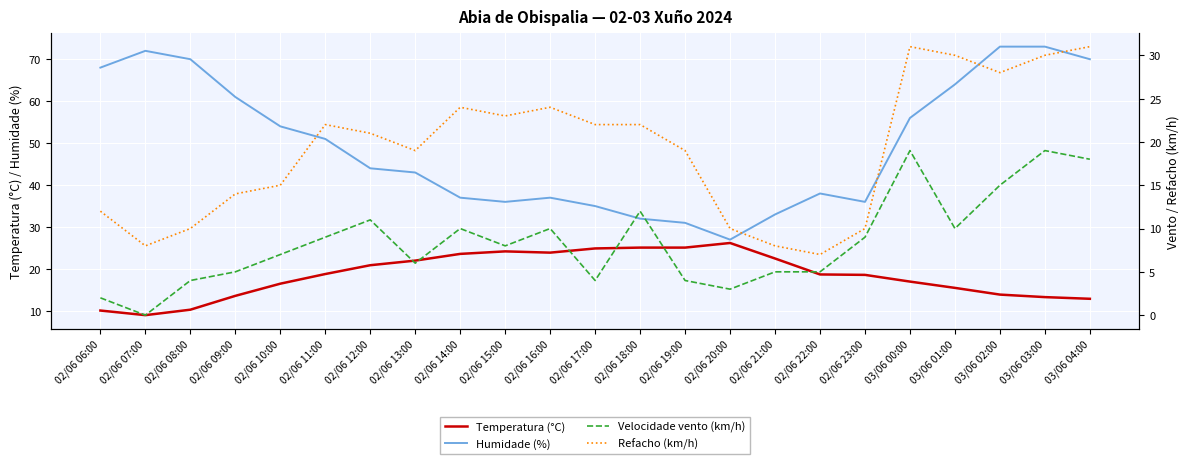

What is the label of the 12th point from the left?

02/06 17:00